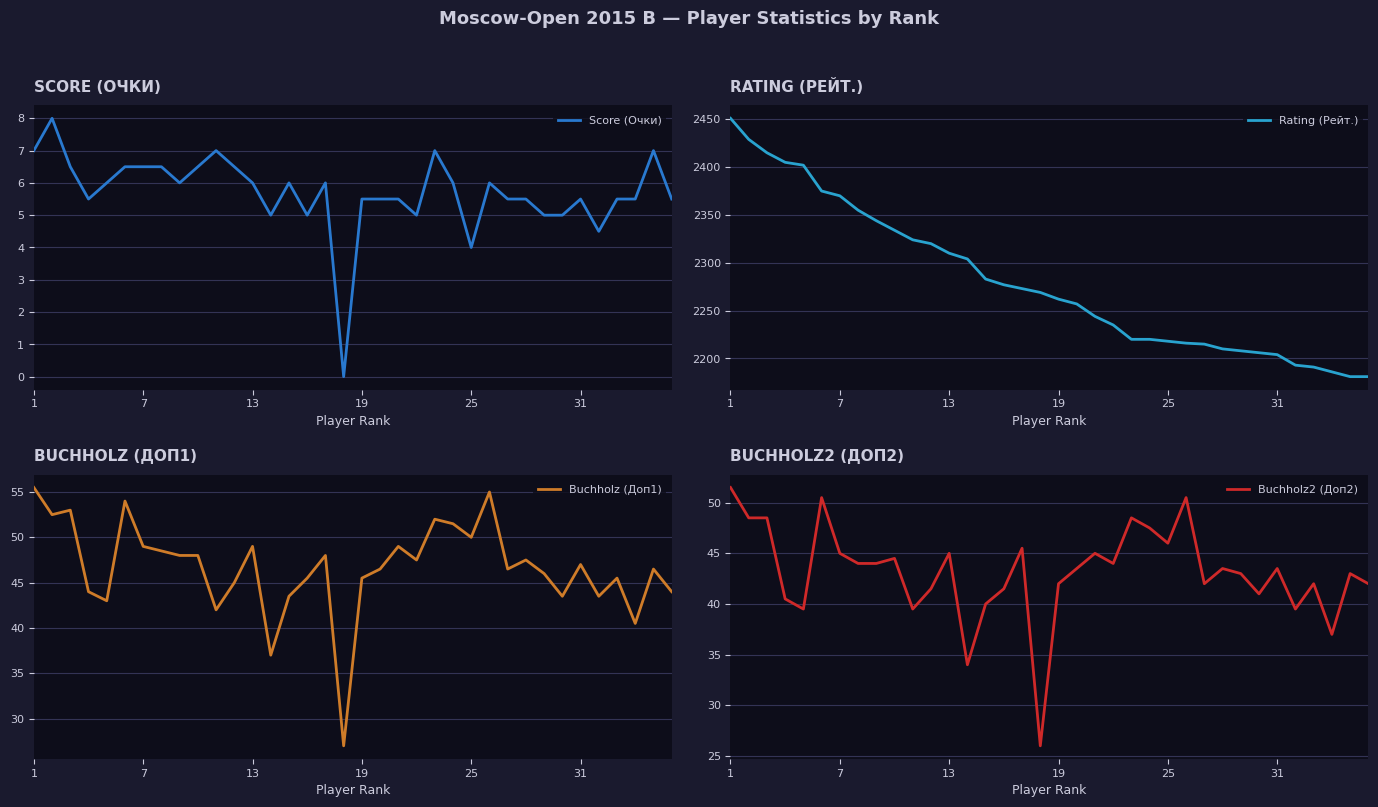

What is the value of the Score (Очки) point at the 19th from the left?

5.5